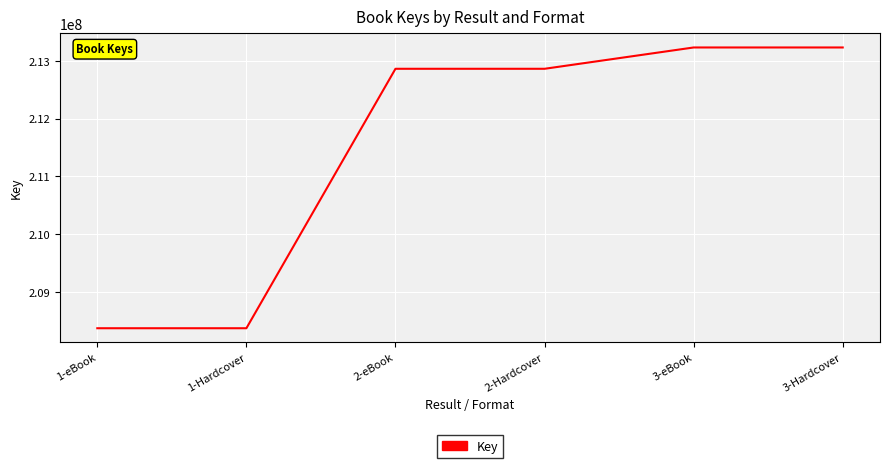

Read the value at 3-eBook.

213232347